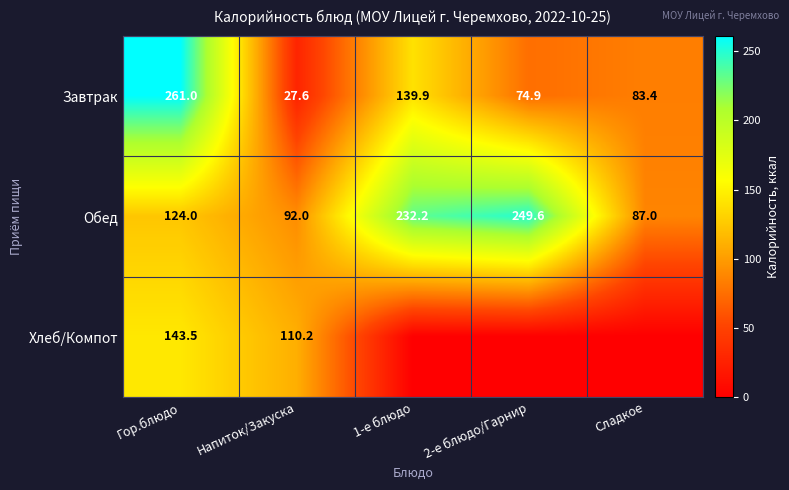

What is the difference between the maximum and minimum values in the Обед series?

162.6